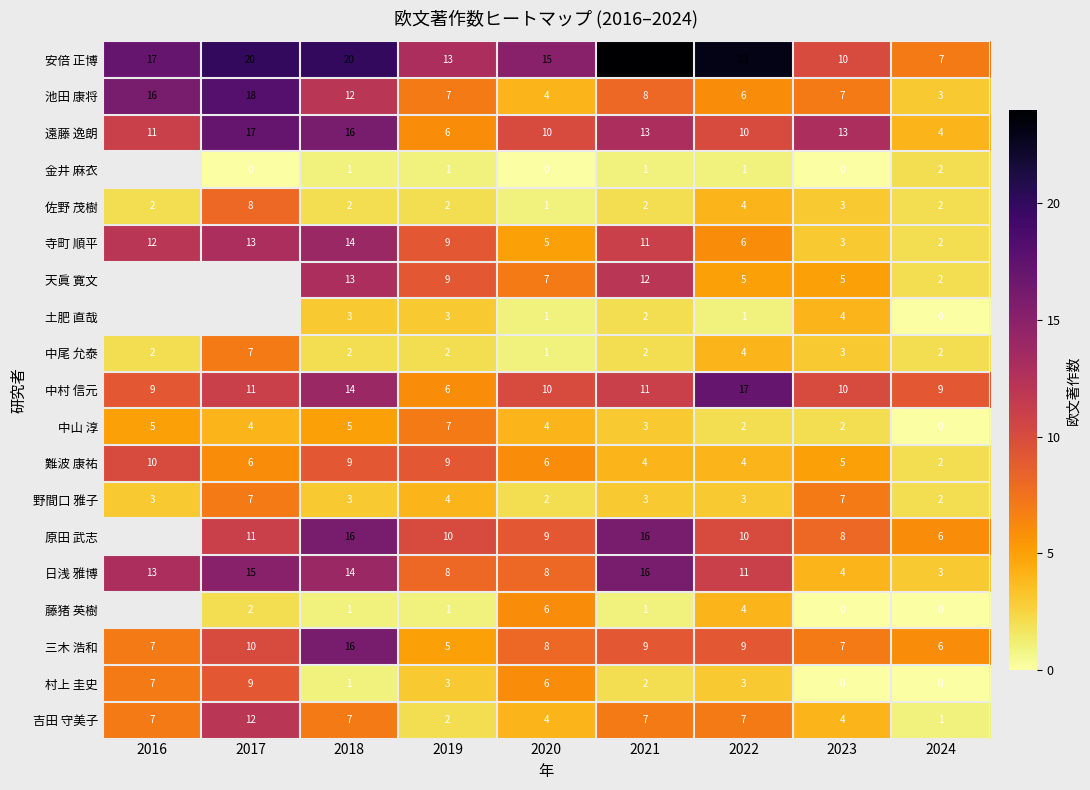

How many 吉田 守美子 values are between 4 and 7?

6